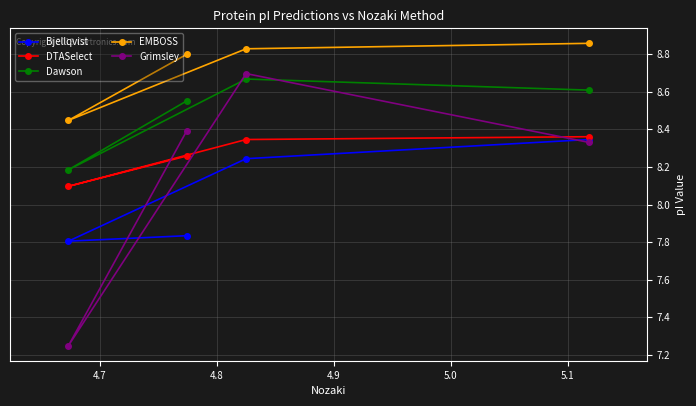

How many lines are shown in the chart?

5